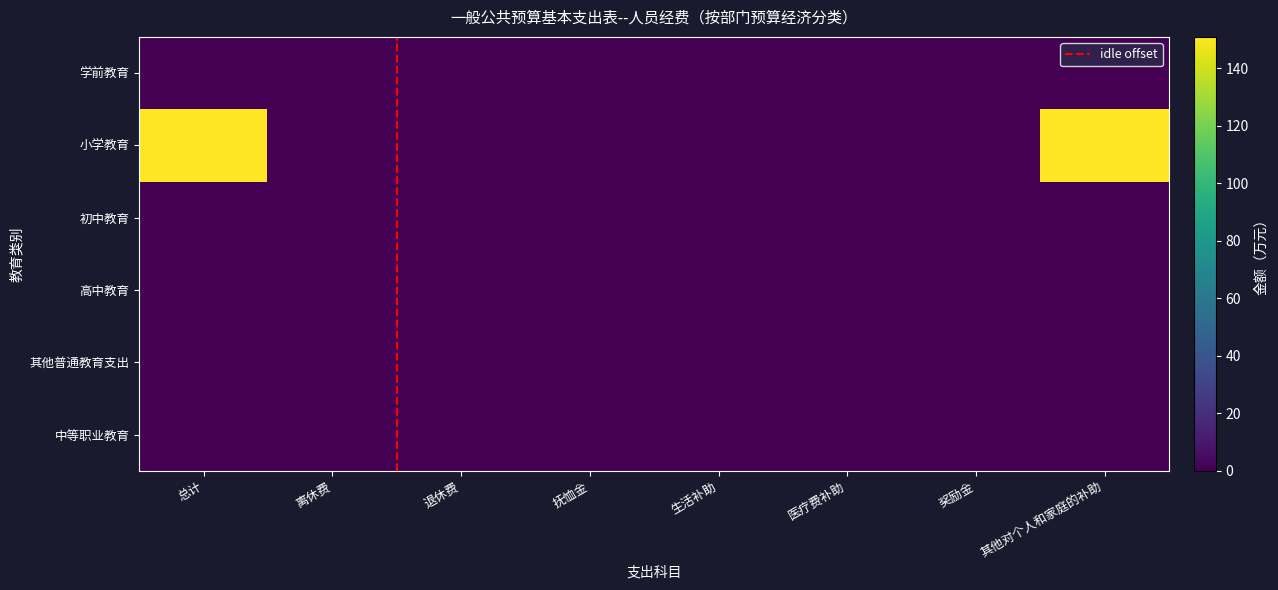

Reading right to left, what are all the values shown in this chart?

学前教育: 其他对个人和家庭的补助=0.0	奖励金=0.0	医疗费补助=0.0	生活补助=0.0	抚恤金=0.0	退休费=0.0	离休费=0.0	总计=0.0
小学教育: 其他对个人和家庭的补助=151.0	奖励金=0.0	医疗费补助=0.0	生活补助=0.0	抚恤金=0.0	退休费=0.0	离休费=0.0	总计=151.0
初中教育: 其他对个人和家庭的补助=0.0	奖励金=0.0	医疗费补助=0.0	生活补助=0.0	抚恤金=0.0	退休费=0.0	离休费=0.0	总计=0.0
高中教育: 其他对个人和家庭的补助=0.0	奖励金=0.0	医疗费补助=0.0	生活补助=0.0	抚恤金=0.0	退休费=0.0	离休费=0.0	总计=0.0
其他普通教育支出: 其他对个人和家庭的补助=0.0	奖励金=0.0	医疗费补助=0.0	生活补助=0.0	抚恤金=0.0	退休费=0.0	离休费=0.0	总计=0.0
中等职业教育: 其他对个人和家庭的补助=0.0	奖励金=0.0	医疗费补助=0.0	生活补助=0.0	抚恤金=0.0	退休费=0.0	离休费=0.0	总计=0.0